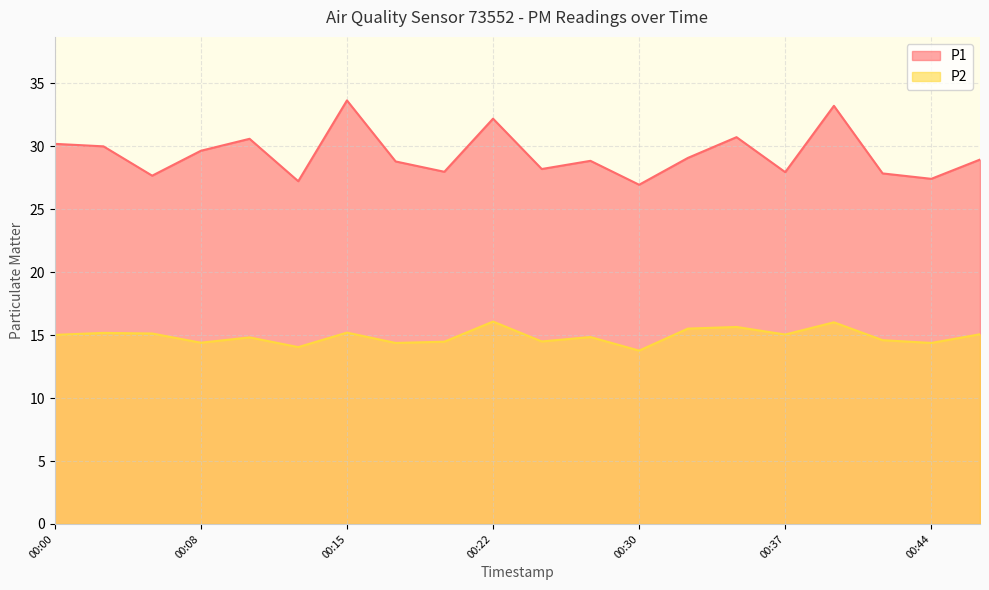

What are all the series names shown in the legend?

P1, P2